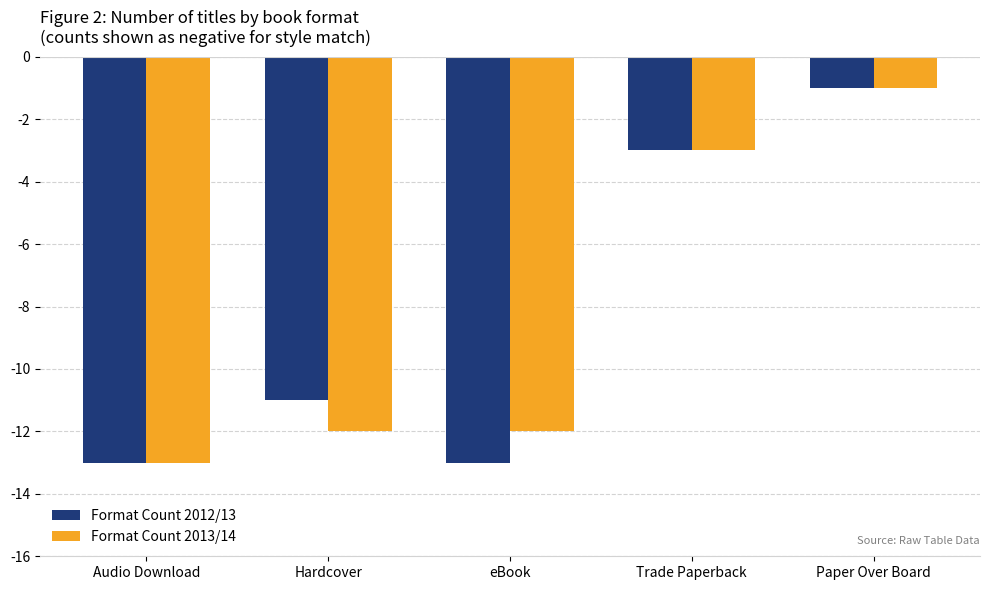

Which series changed the most between eBook and Trade Paperback?

Format Count 2012/13